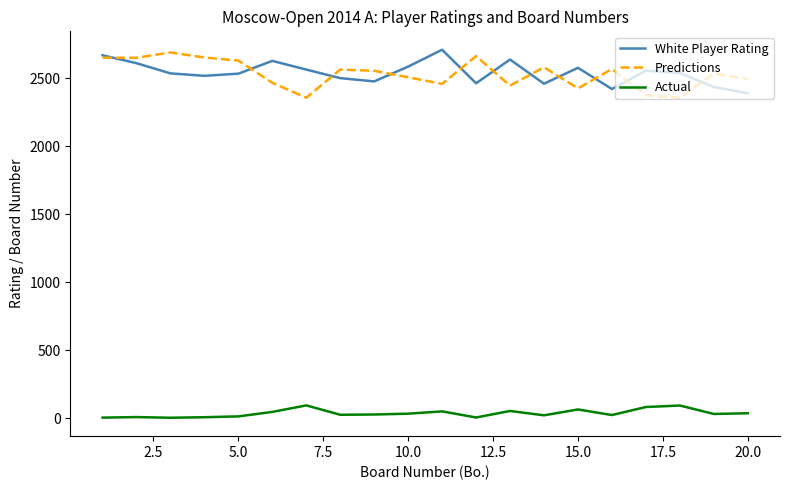

What is the maximum value for Predictions?

2690